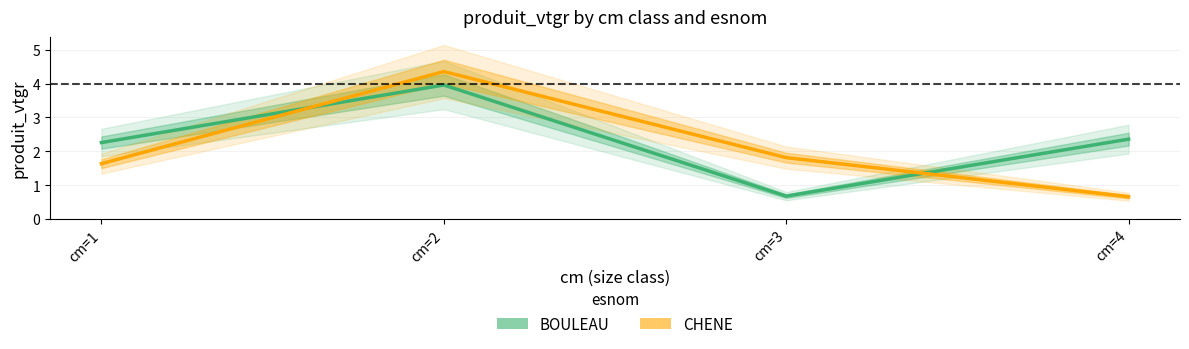

After their last crossing, which series has the higher values: CHENE or BOULEAU?

BOULEAU